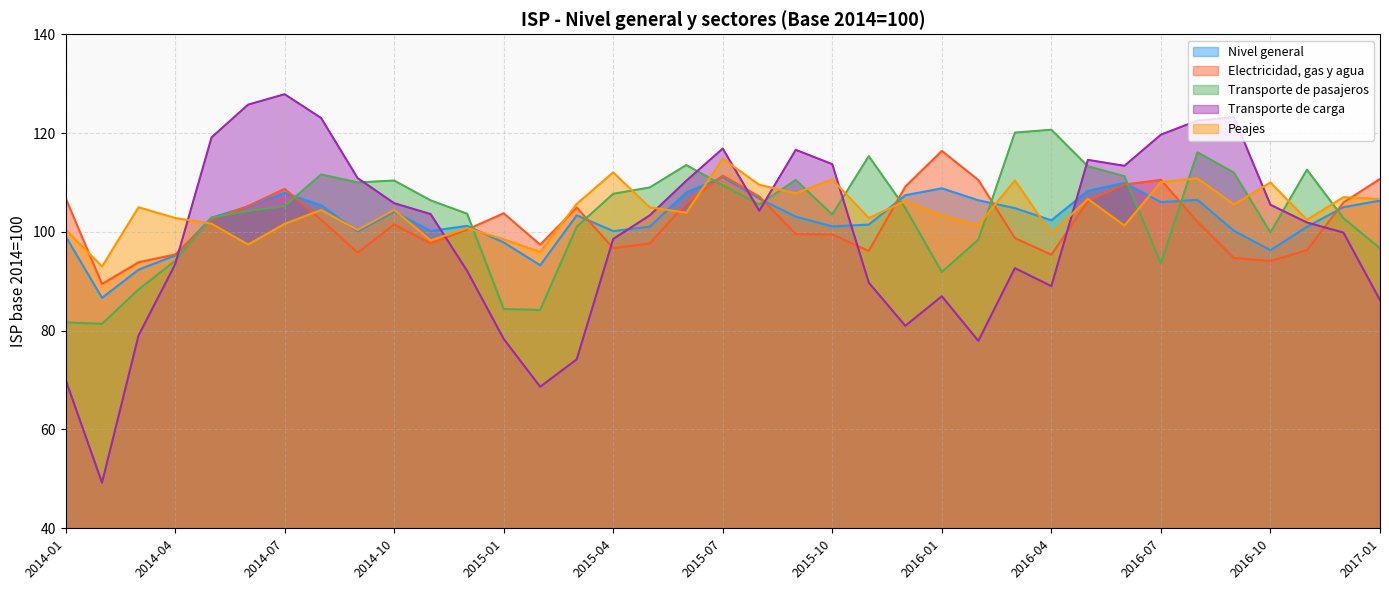

Rank the categories by Electricidad, gas y agua value from lowest to highest.

2014-02, 2014-03, 2016-10, 2016-09, 2016-04, 2014-04, 2014-09, 2015-11, 2016-11, 2015-04, 2015-02, 2015-05, 2014-11, 2016-03, 2015-10, 2015-09, 2014-12, 2014-10, 2016-08, 2014-08, 2014-05, 2015-01, 2015-03, 2014-06, 2015-06, 2016-12, 2016-05, 2014-01, 2015-08, 2014-07, 2015-12, 2016-06, 2016-02, 2016-07, 2017-01, 2015-07, 2016-01